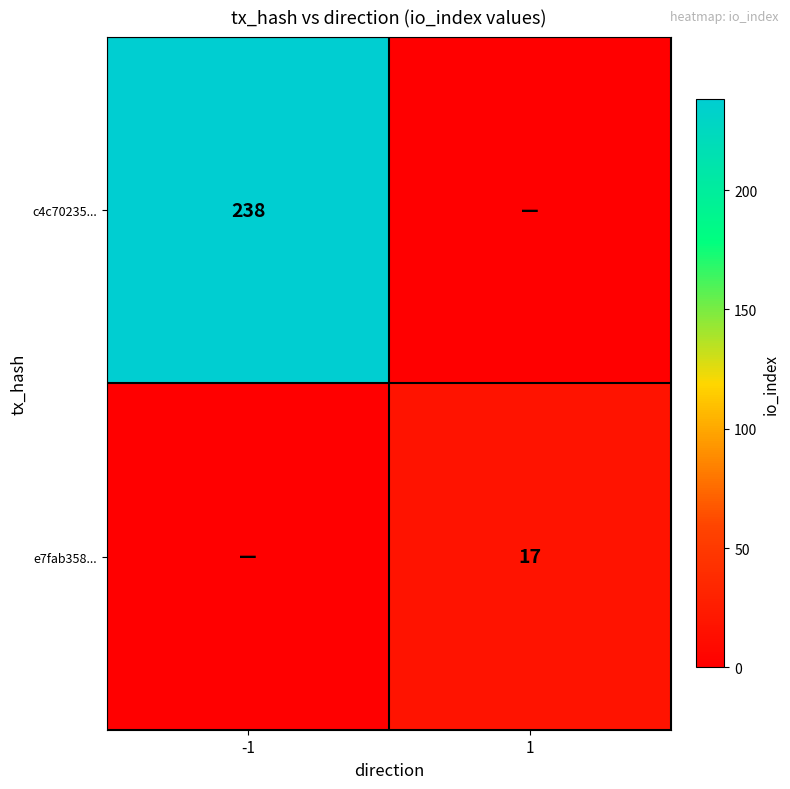

The value of c4c70235... at -1 is 238. True or false?

True